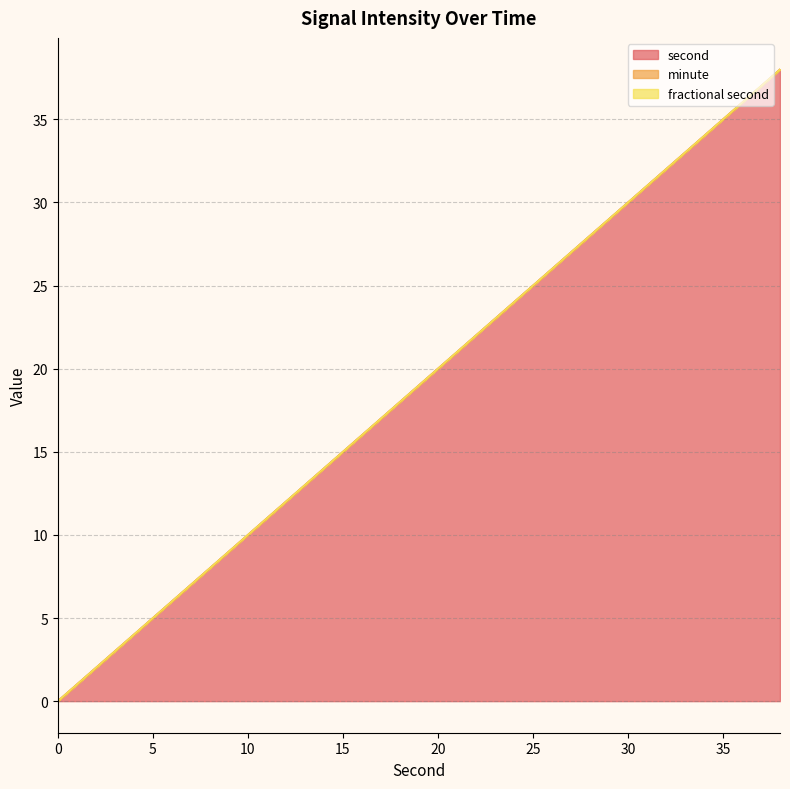

Is it true that minute equals 0 at 2?

True